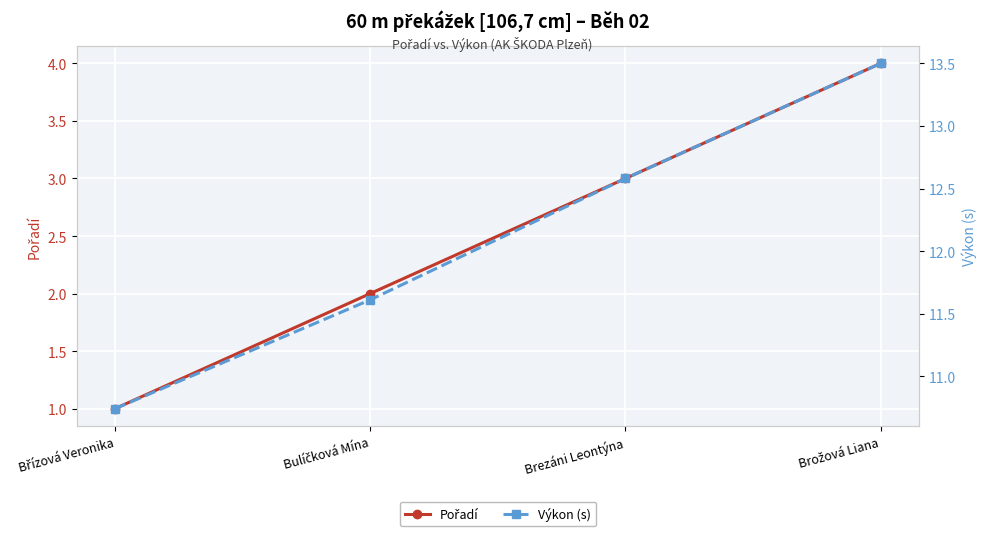

List the series in order of their overall mean, lowest first.

Pořadí, Výkon (s)